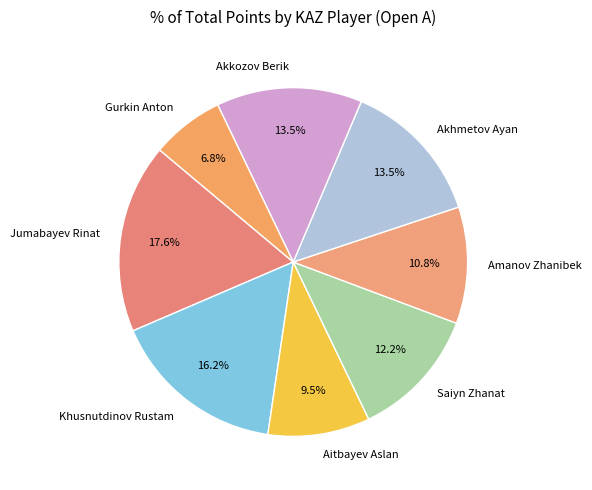

What percentage is NOT represented by Jumabayev Rinat?

82.4%